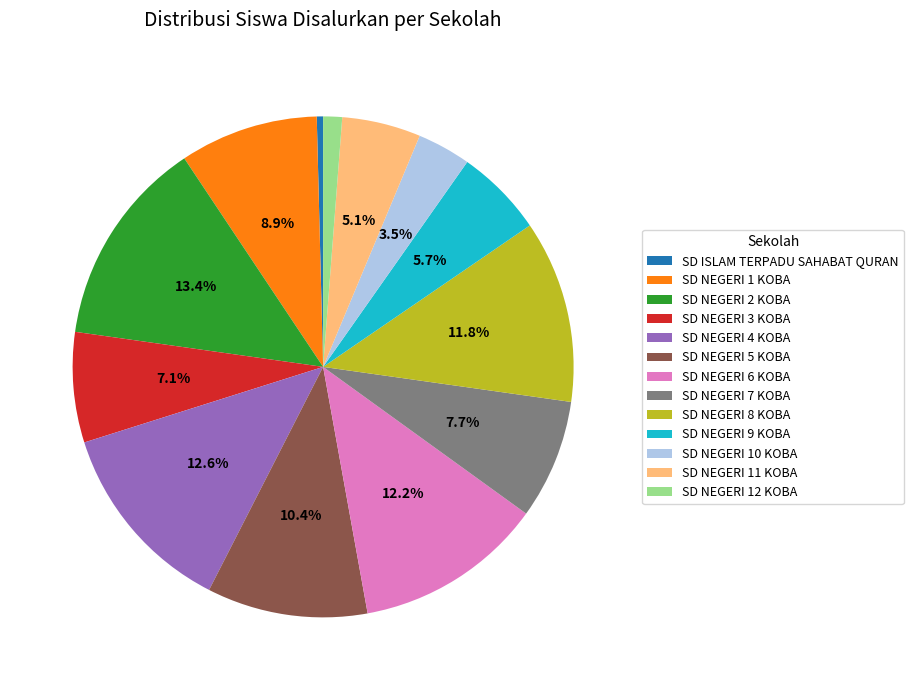

Does SD ISLAM TERPADU SAHABAT QURAN account for over 50% of the chart?

No